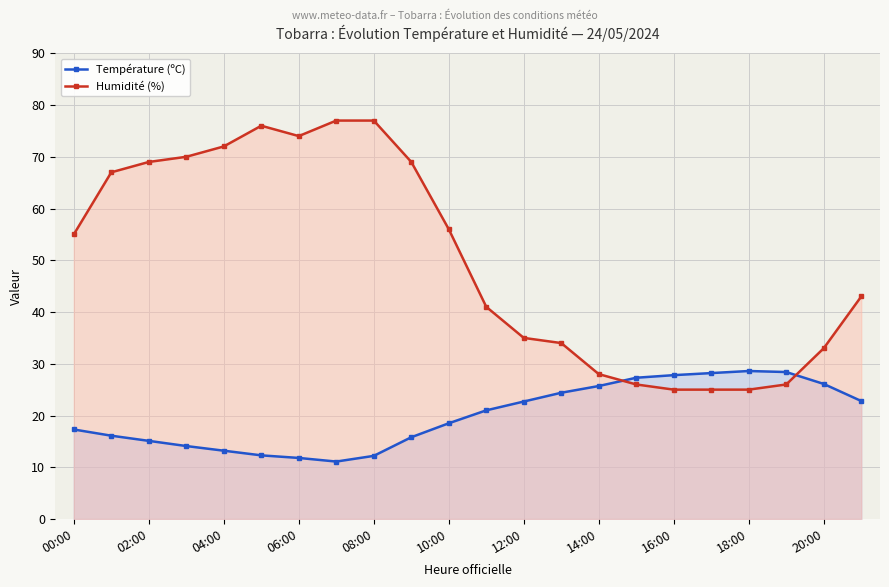

List the series in order of their overall mean, lowest first.

Température (ºC), Humidité (%)